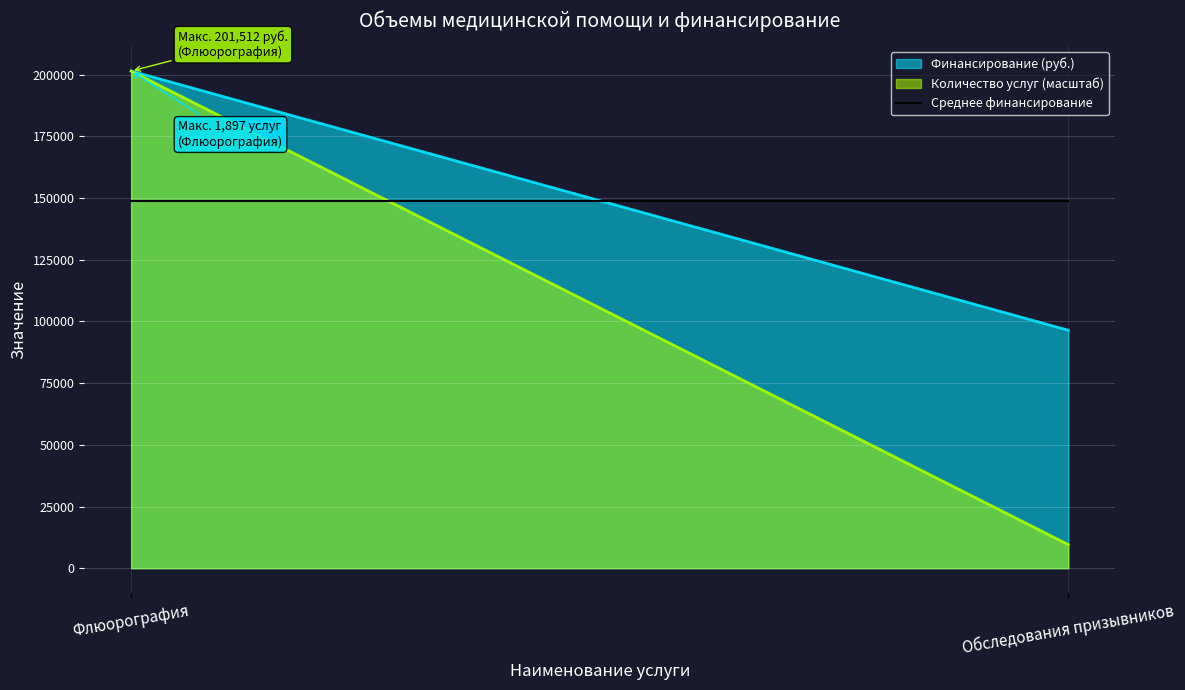

The value of Количество услуг at Обследования призывников is 90. True or false?

True